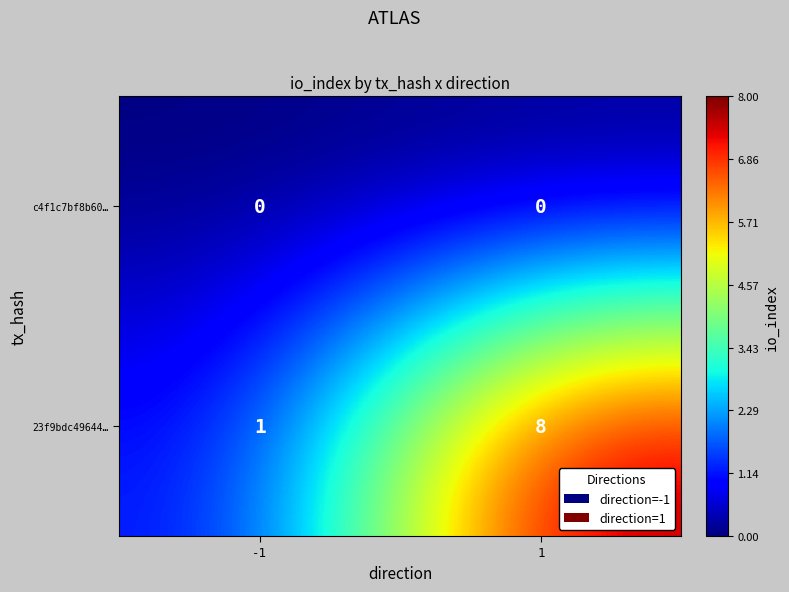

Reading left to right, list all the values displayed in this chart.

c4f1c7bf8b60…: -1=0	1=0
23f9bdc49644…: -1=1	1=8